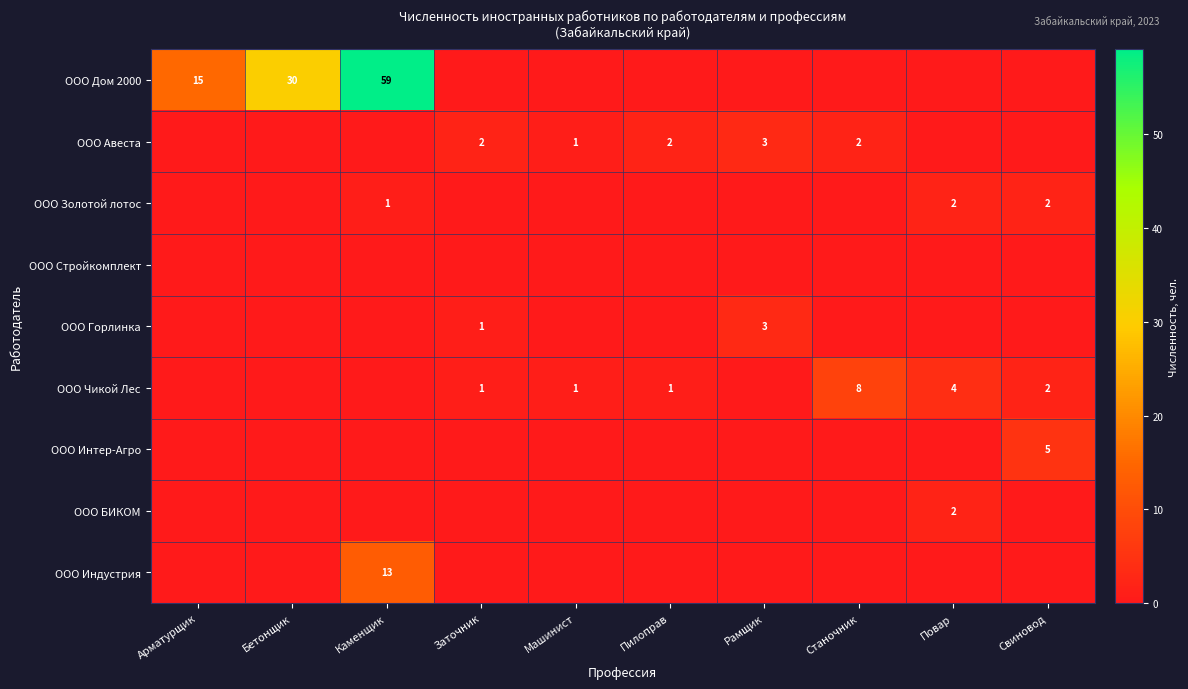

What is the difference between the ООО Дом 2000 values at Бетонщик and Каменщик?

29